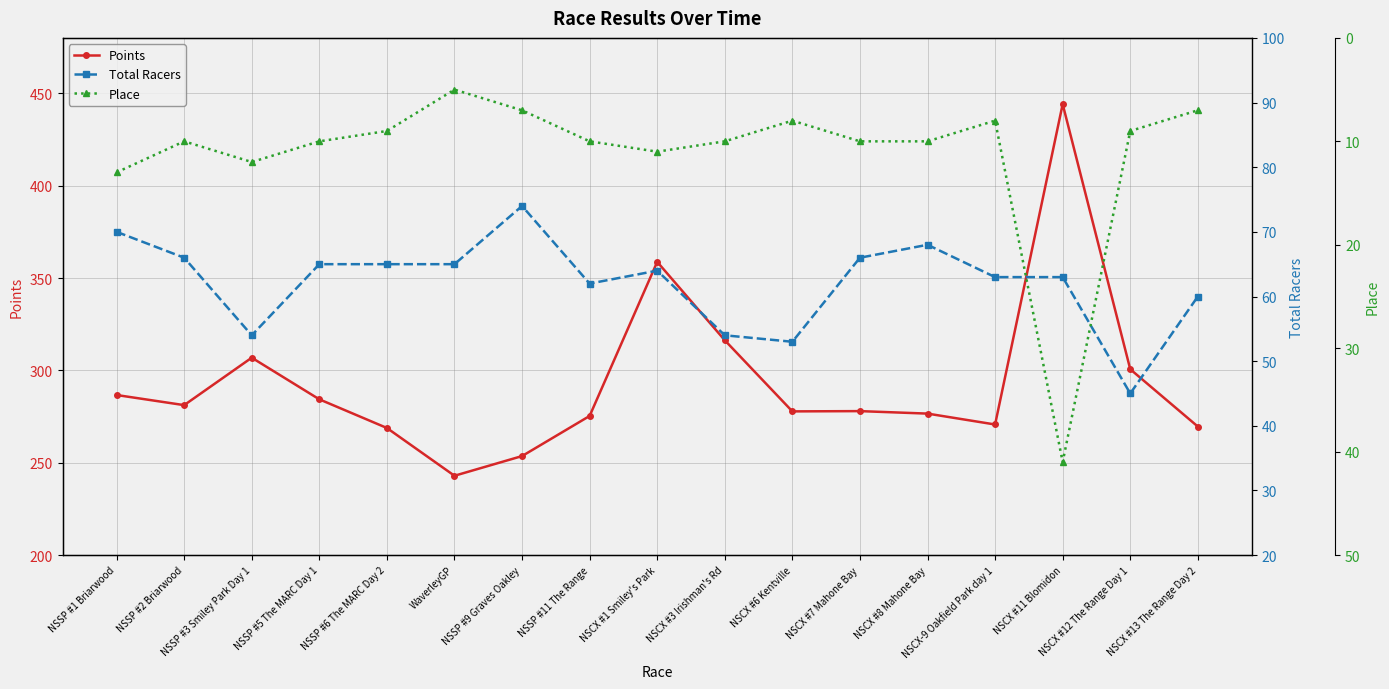

Rank the categories by Points value from highest to lowest.

NSCX #11 Blomidon, NSCX #1 Smiley's Park, NSCX #3 Irishman's Rd, NSSP #3 Smiley Park Day 1, NSCX #12 The Range Day 1, NSSP #1 Briarwood, NSSP #5 The MARC Day 1, NSSP #2 Briarwood, NSCX #7 Mahone Bay, NSCX #6 Kentville, NSCX #8 Mahone Bay, NSSP #11 The Range, NSCX-9 Oakfield Park day 1, NSCX #13 The Range Day 2, NSSP #6 The MARC Day 2, NSSP #9 Graves Oakley, WaverleyGP